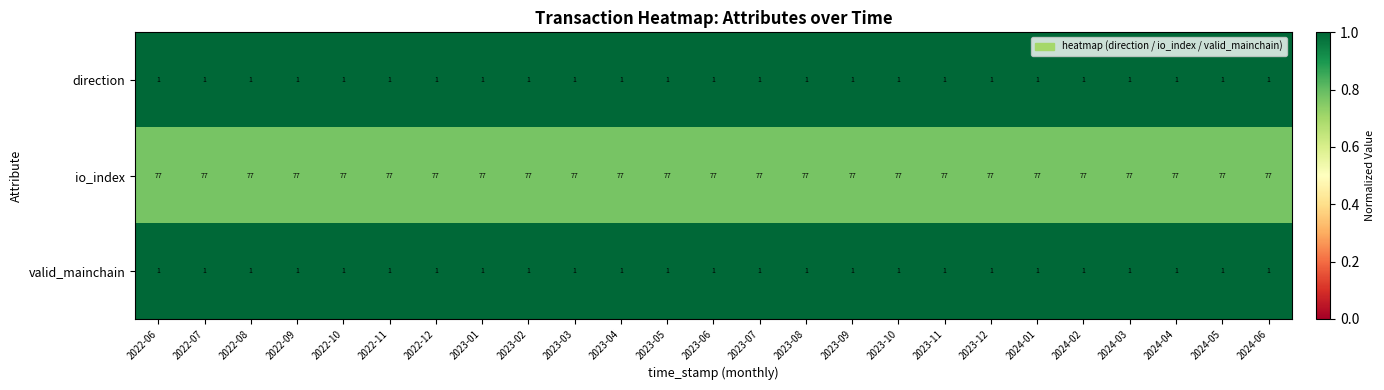

What is the total value across all series at 2023-09?

79